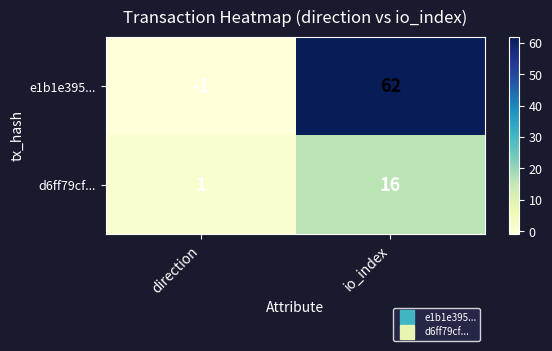

What is the difference between the e1b1e395... values at io_index and direction?

63